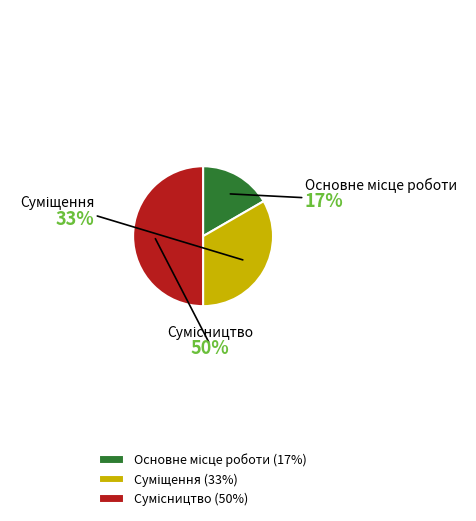

Which has a higher value, Основне місце роботи or Суміщення?

Суміщення